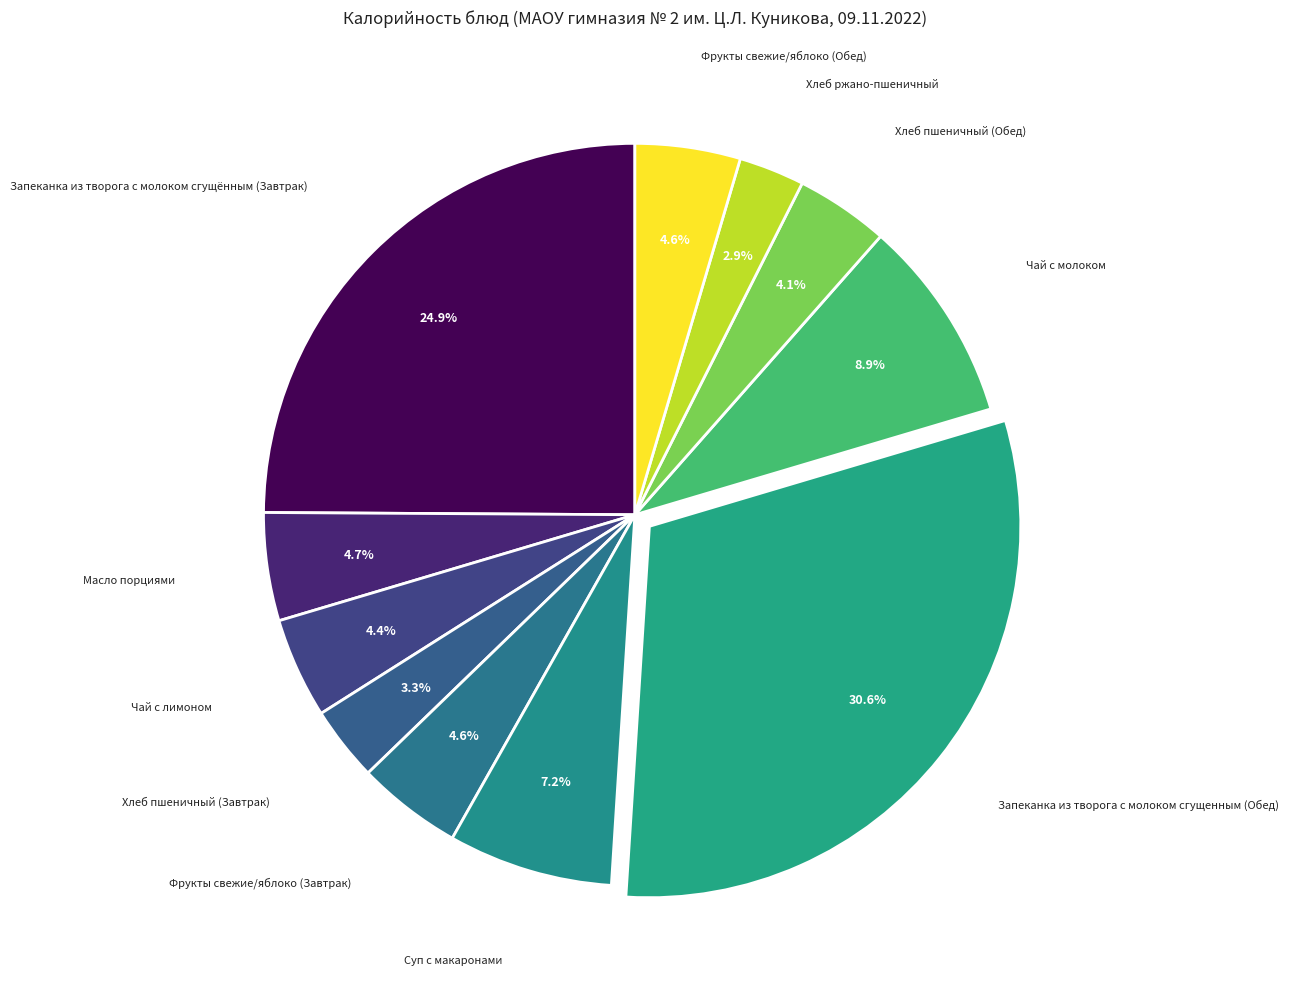

How many slices are in this pie chart?

11